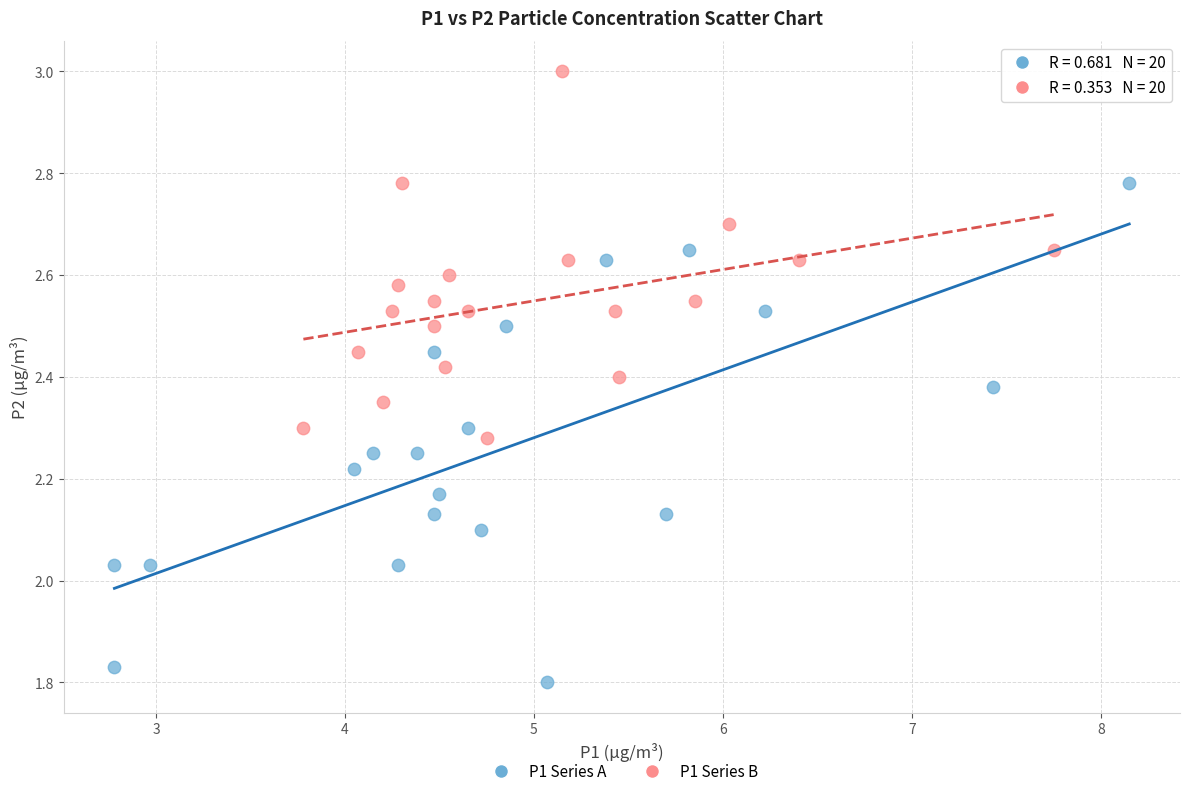

Which series reaches the maximum Y coordinate?

P1 Series B